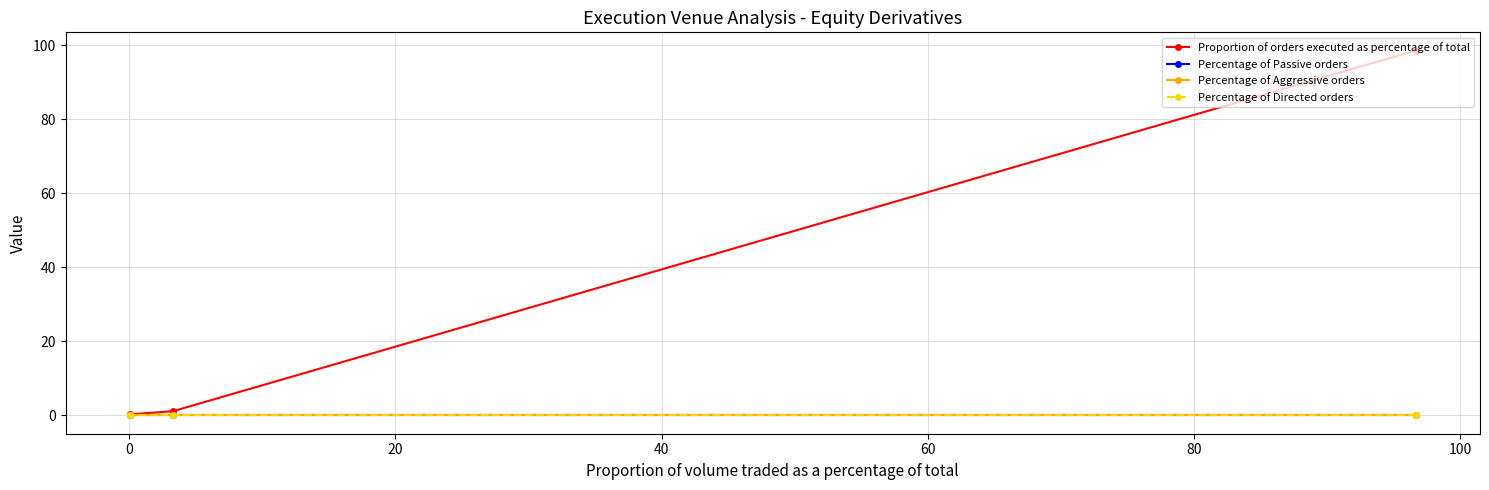

Does the chart have visible grid lines?

Yes